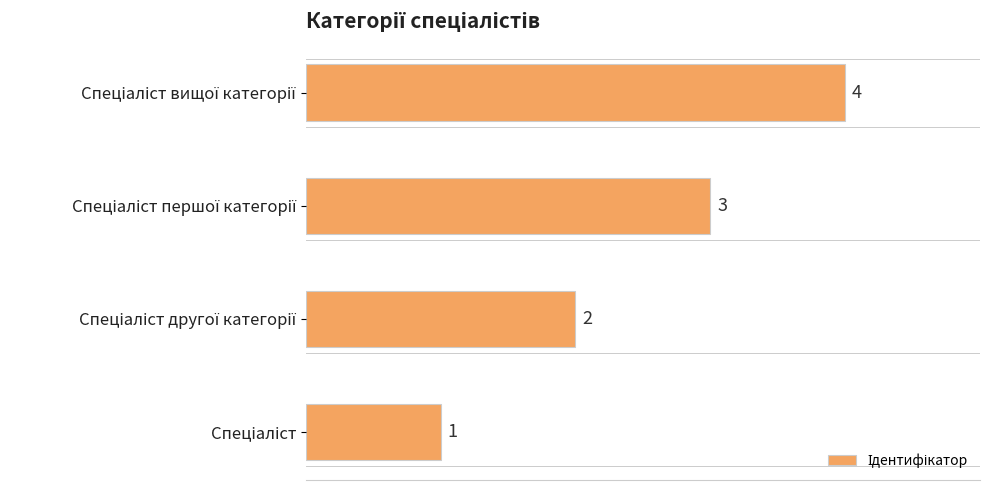

Count the values in the range 2 to 4.

3